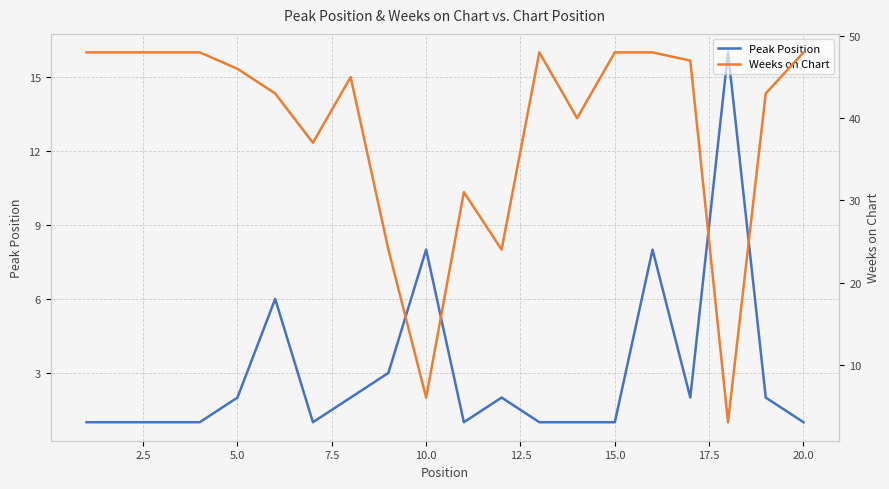

What is the maximum value shown in the chart?

48